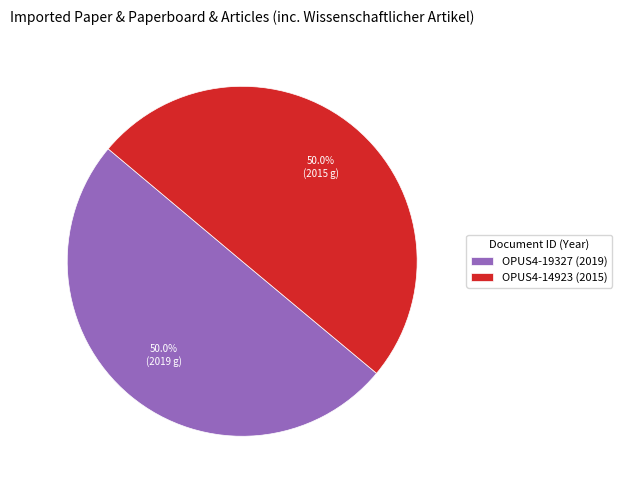

Approximately how many times larger is the value at OPUS4-19327 (2019) compared to OPUS4-14923 (2015)?

1.0